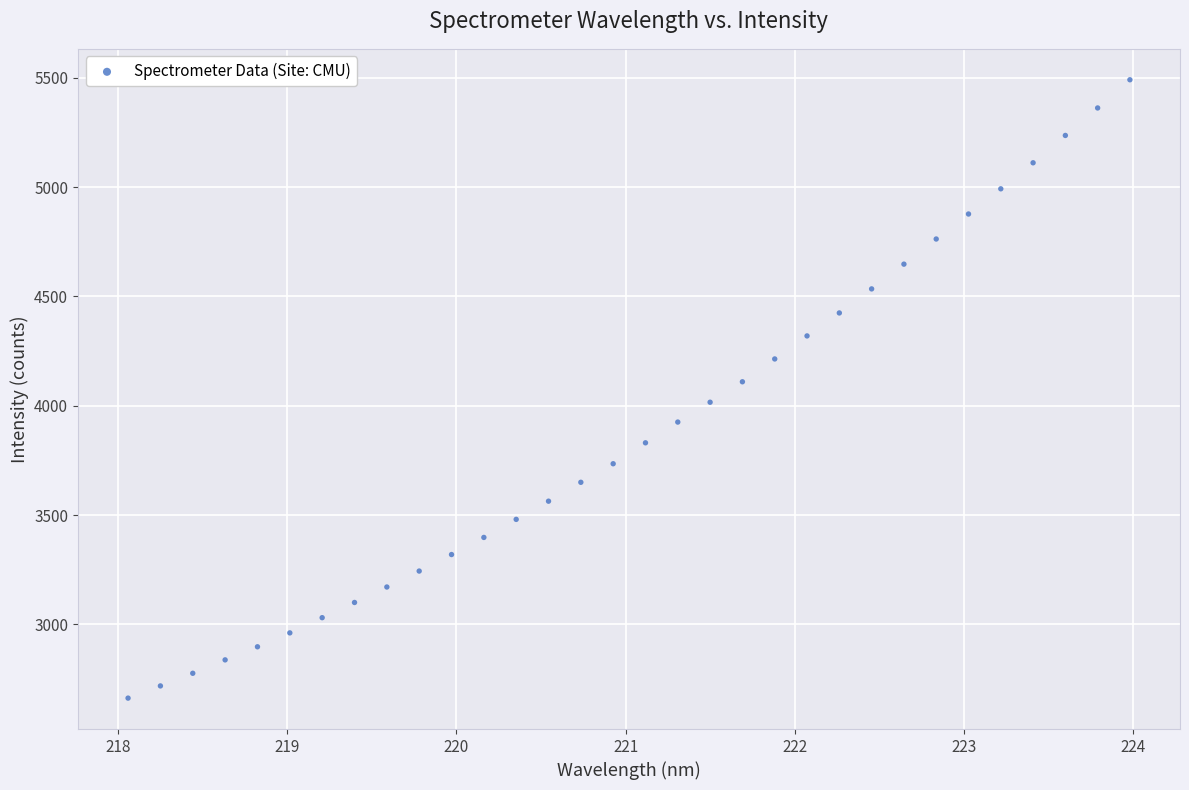

What is the range of X values (max minus min)?

5.9